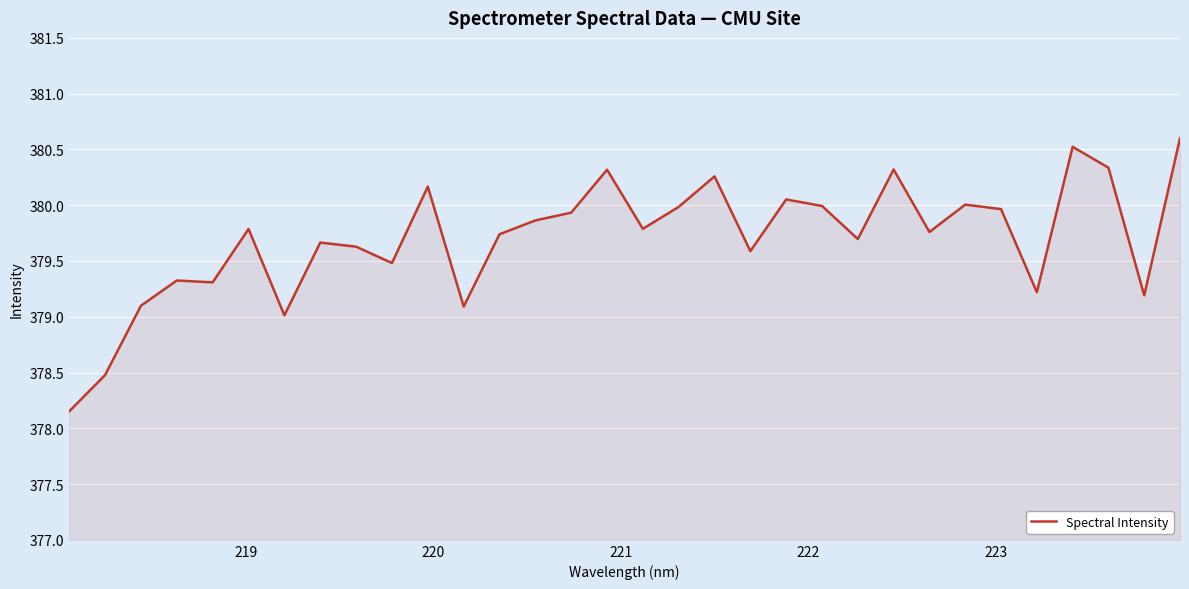

Count the number of categories in the chart.

32